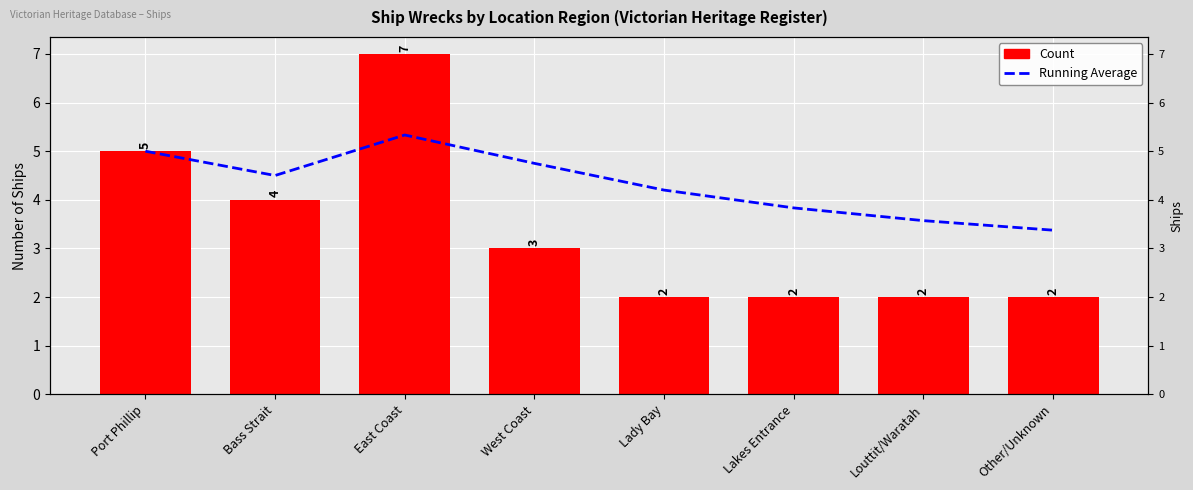

How many data points does each series have?

8